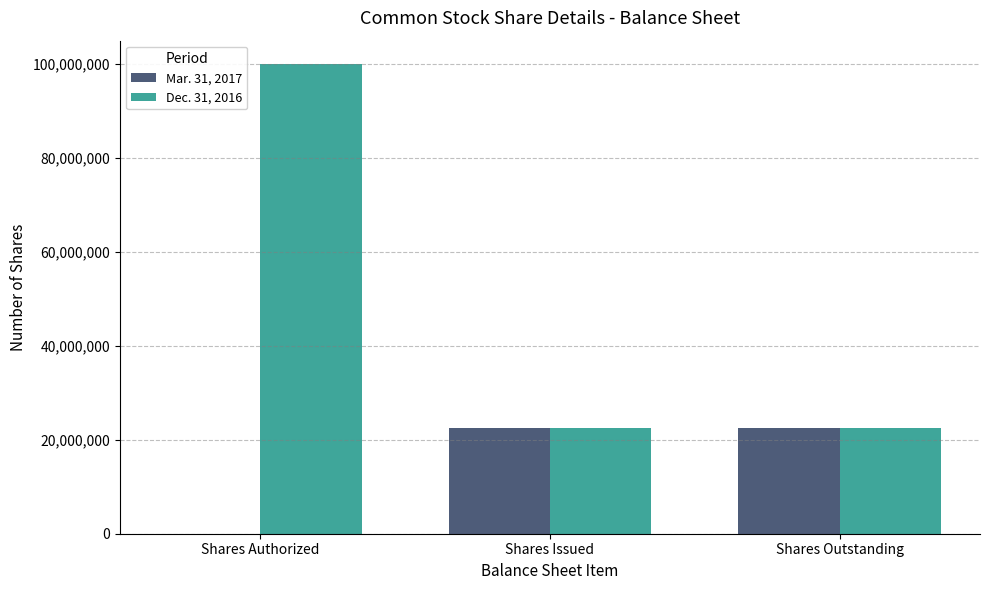

What is the total value across all series at Shares Authorized?

100000000